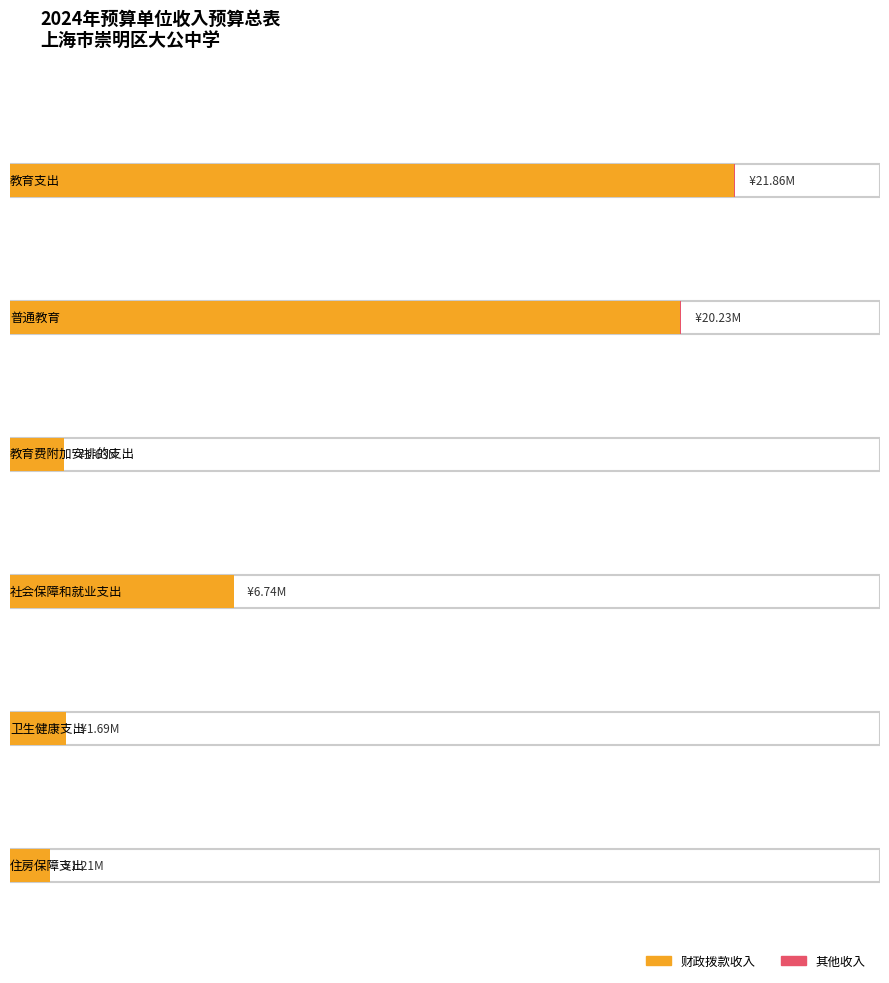

What is the value of the 财政拨款收入 bar at the 4th from the left?

6739572.5